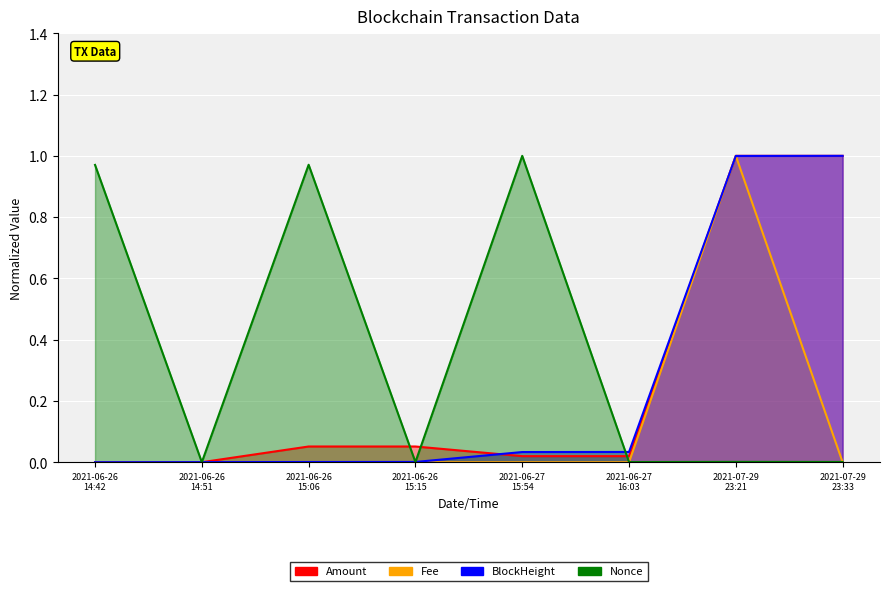

Between 2021-06-26 14:42 and 2021-06-27 15:54, which series saw the biggest shift?

BlockHeight